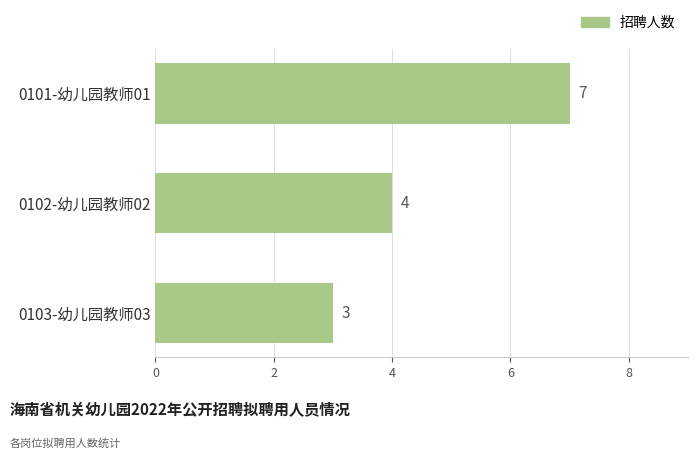

Reading top to bottom, transcribe all the data shown in this chart.

7	4	3